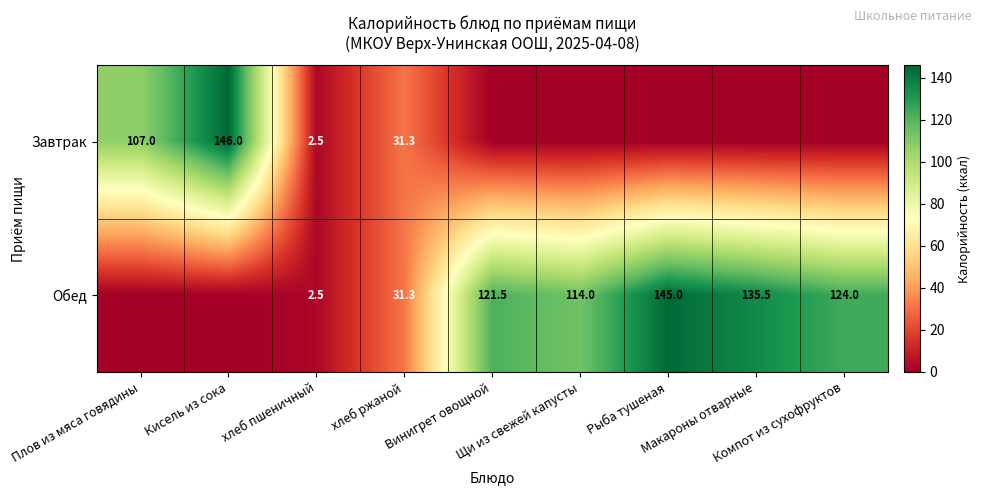

Is it true that Завтрак equals 93.0 at Макароны отварные?

False